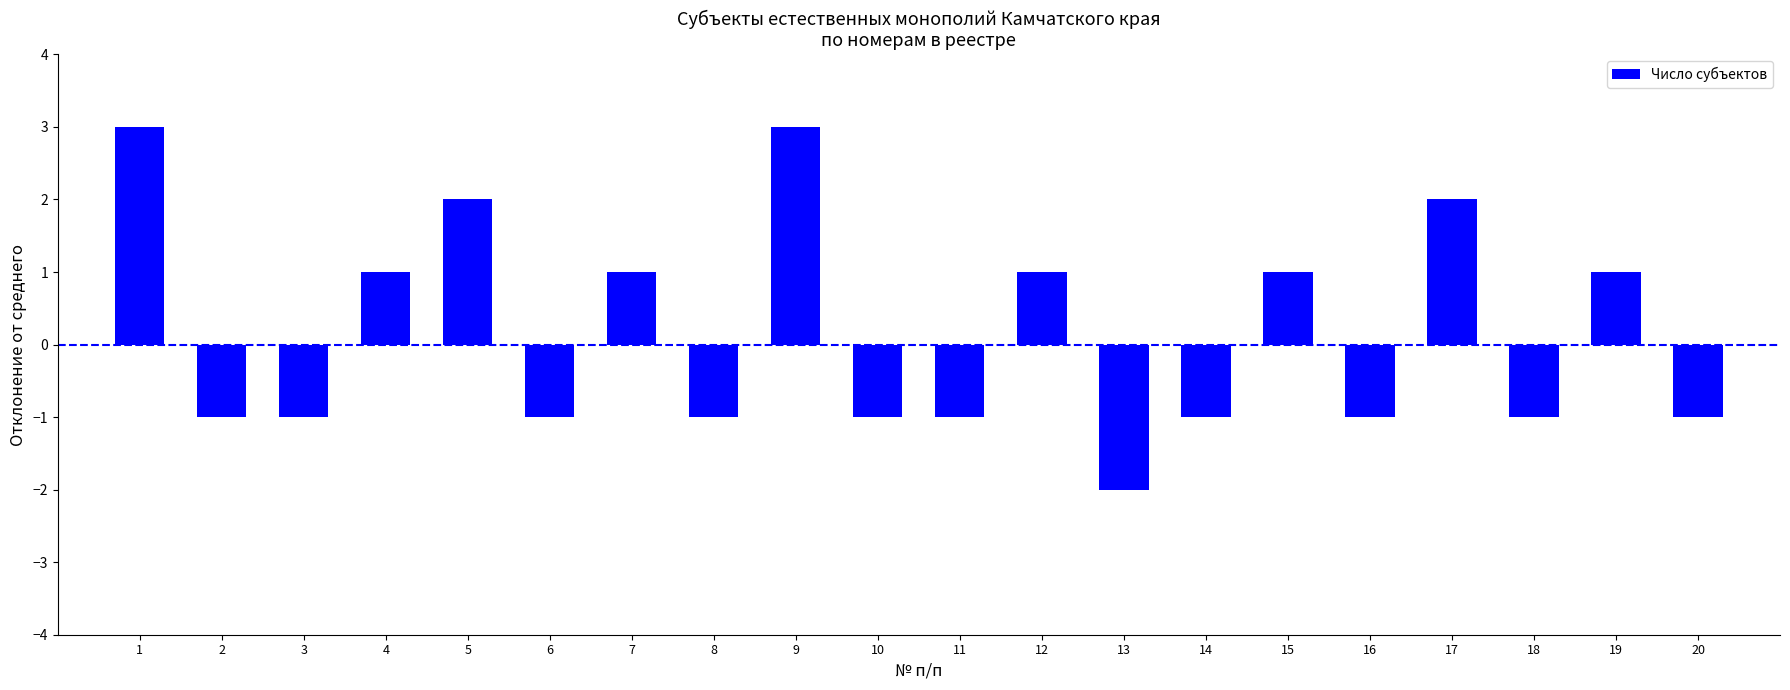

Between 4 and 17, which is larger?

17